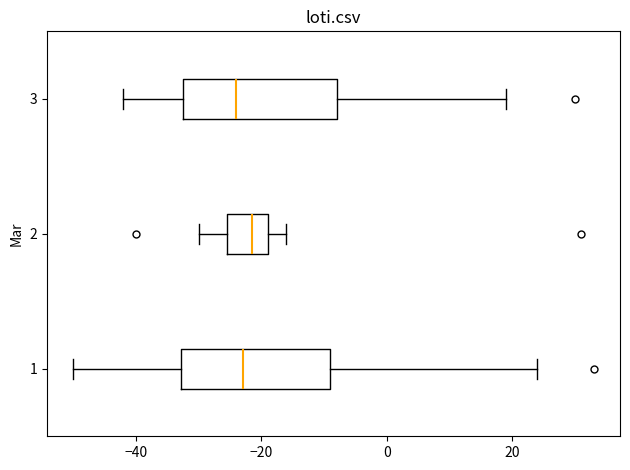

Where is the left edge of the box at y = 1 on the x-axis? The values are not printed on the chart, so give them approximately, as read against the axis.

-32